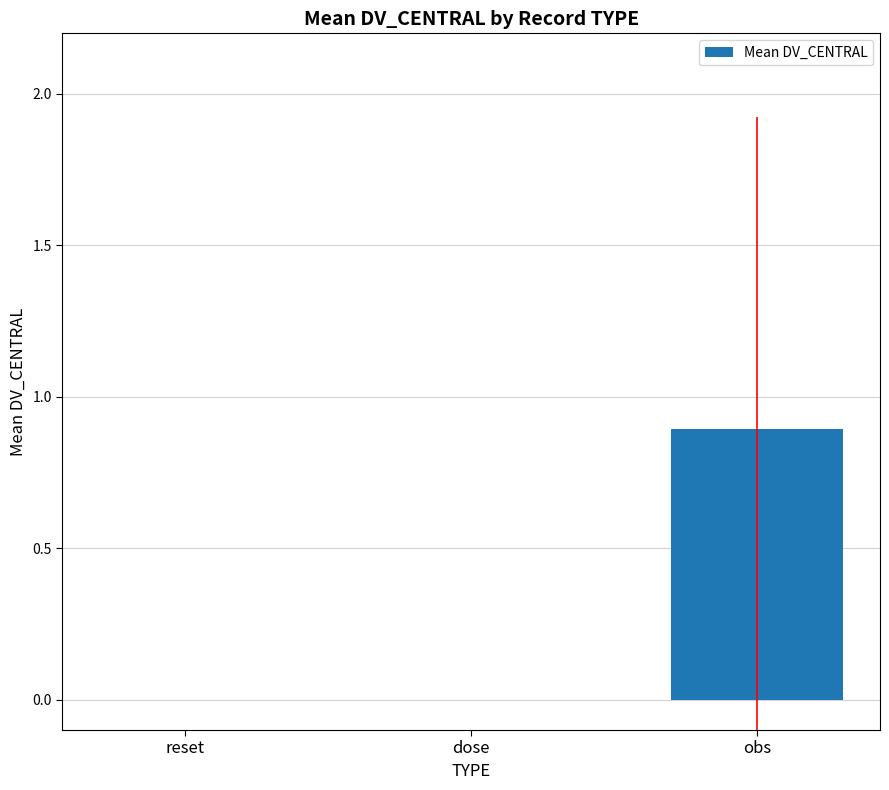

Which has a higher value, dose or obs?

obs